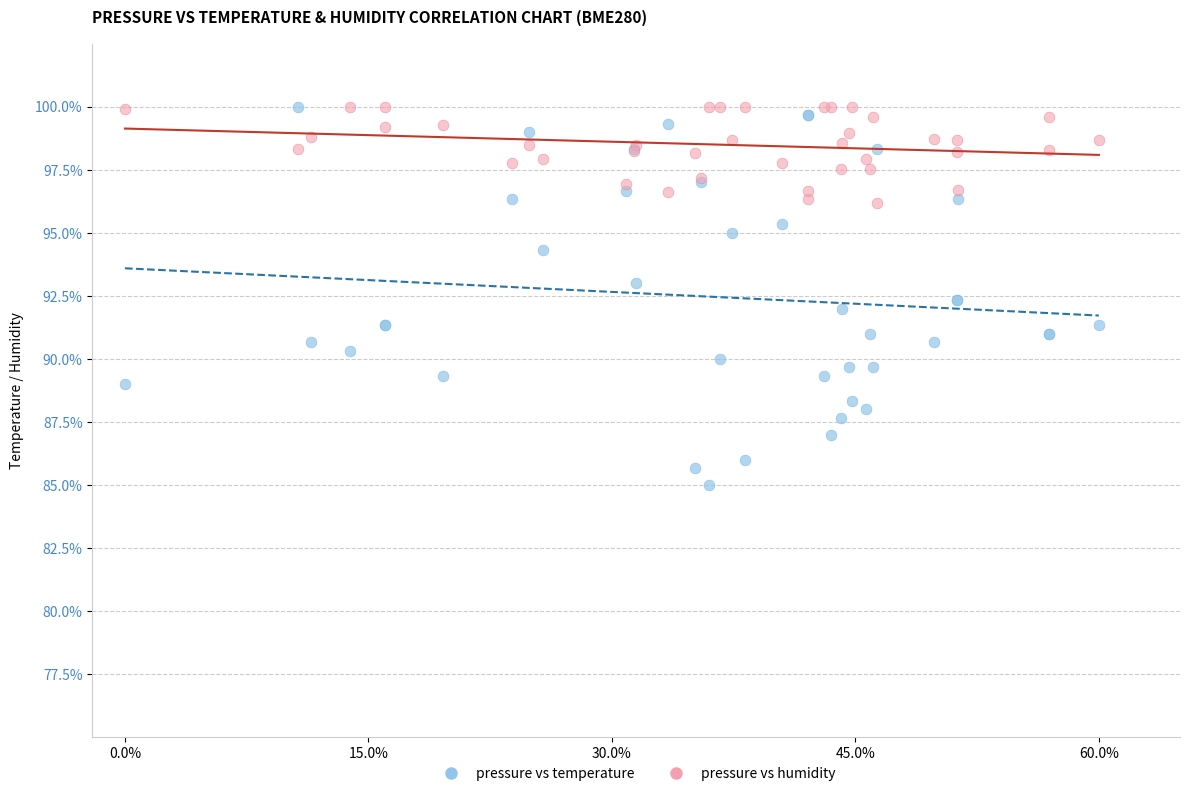

Which series has the widest spread of Y values?

pressure vs temperature